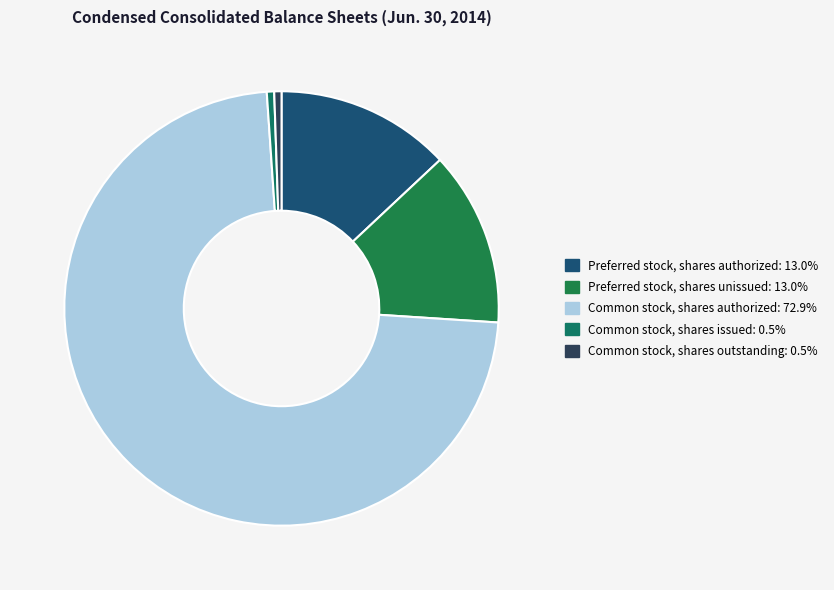

How many segments does this pie chart have?

5